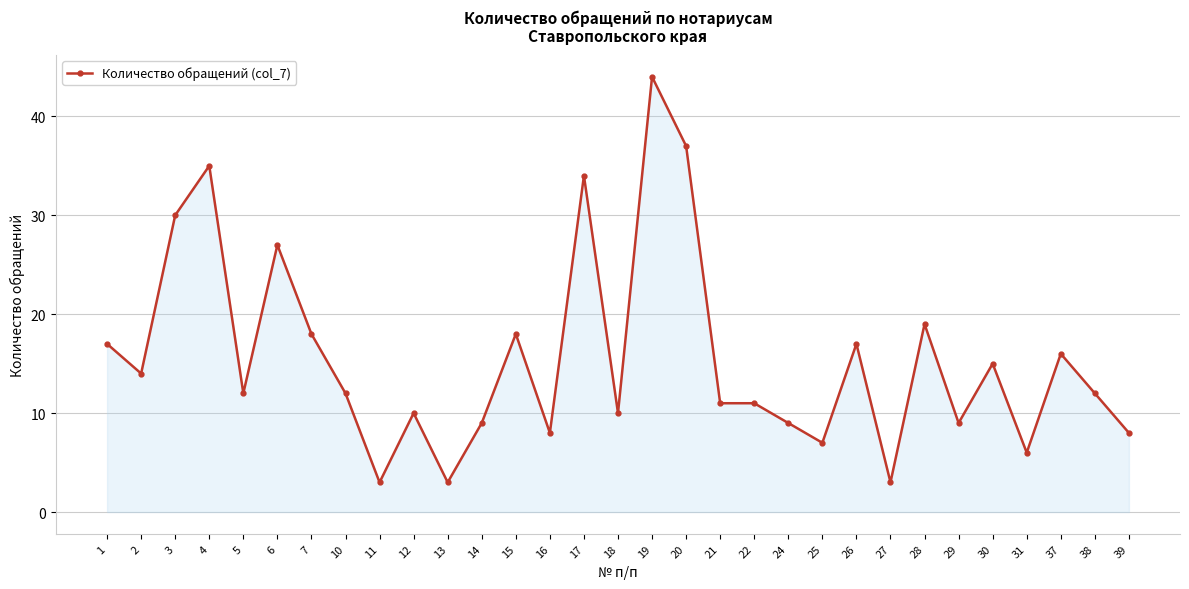

Between 12 and 24, which is larger?

12